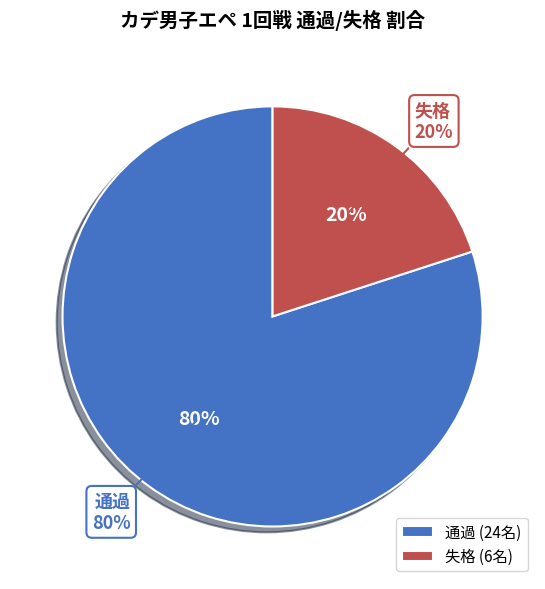

How many segments does this pie chart have?

2